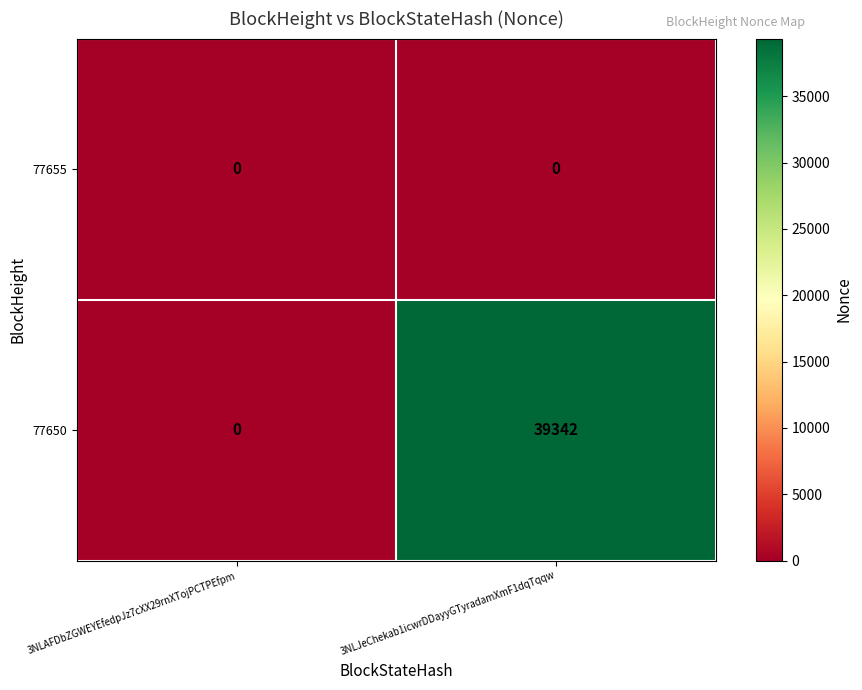

Read the 77650 value at 3NLJeChekab1icwrDDayyGTyradamXmF1dqTqqw, to the nearest 50.

39350